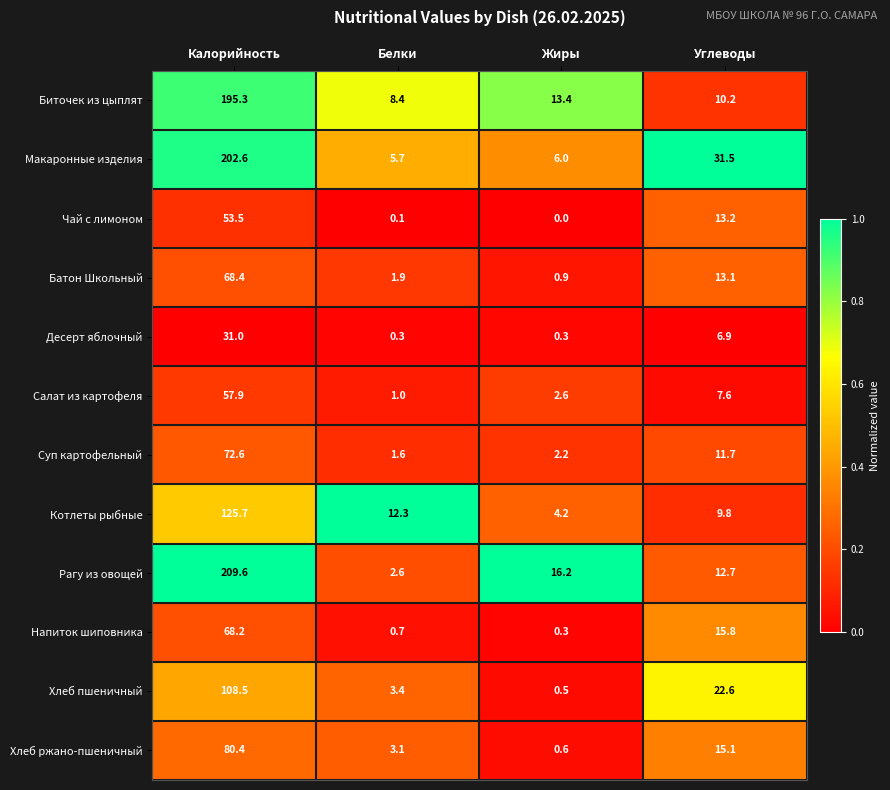

The value of Биточек из цыплят at Углеводы is 13.7. True or false?

False